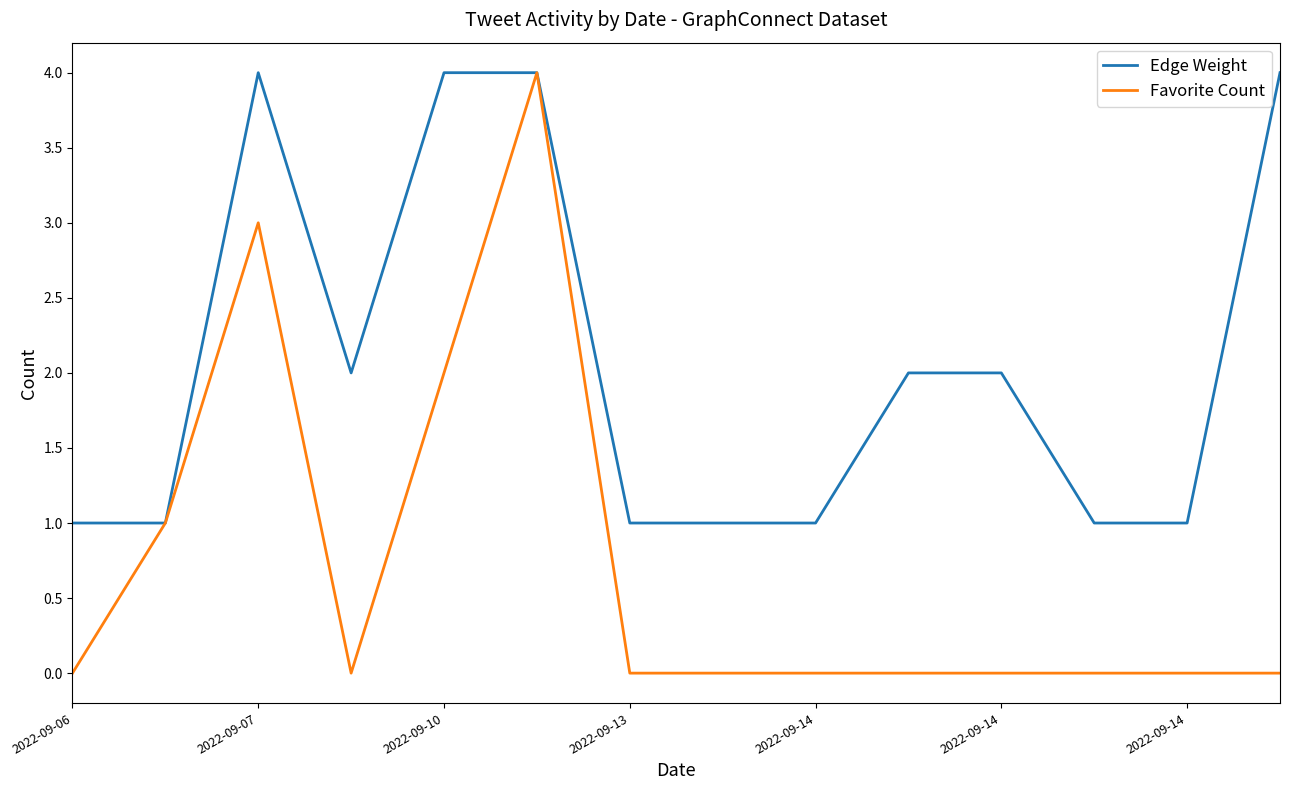

Does the chart have visible grid lines?

No